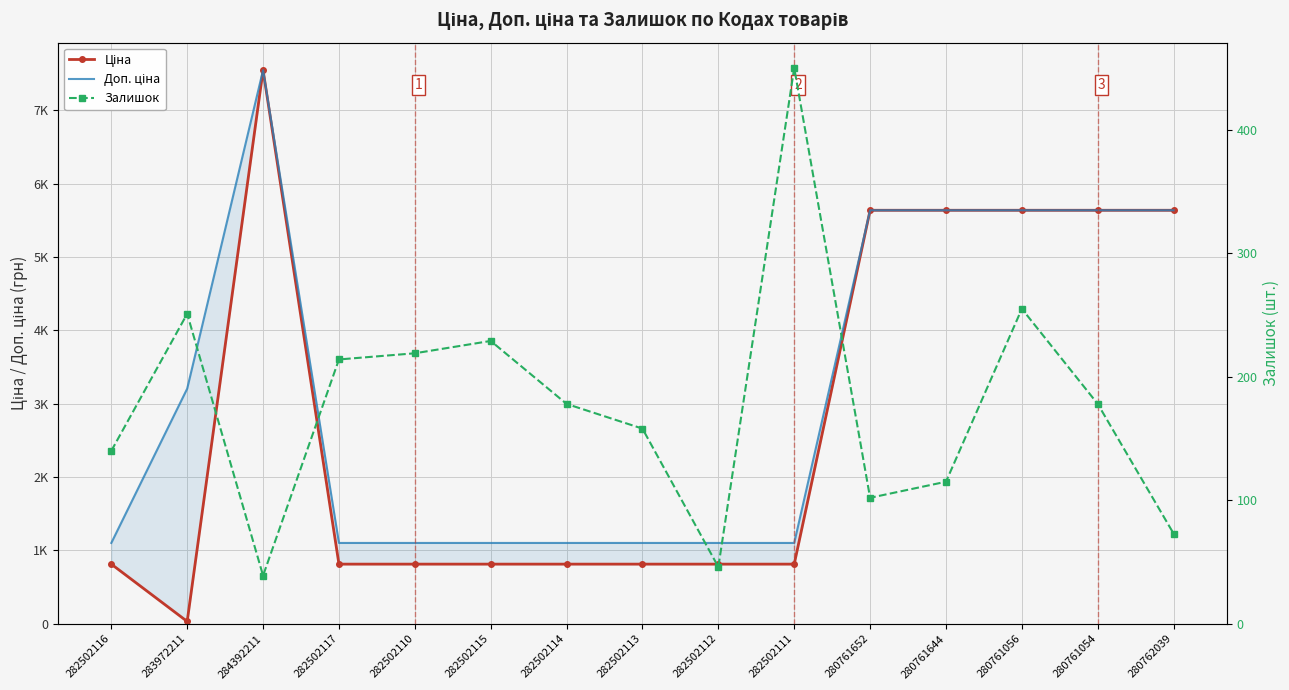

True or false: Доп. ціна and Залишок cross at least once.

False